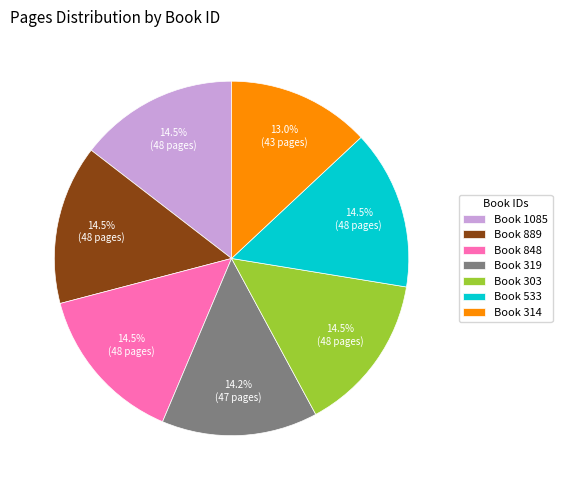

Do Book 1085 and Book 319 together represent more than half of the pie?

No